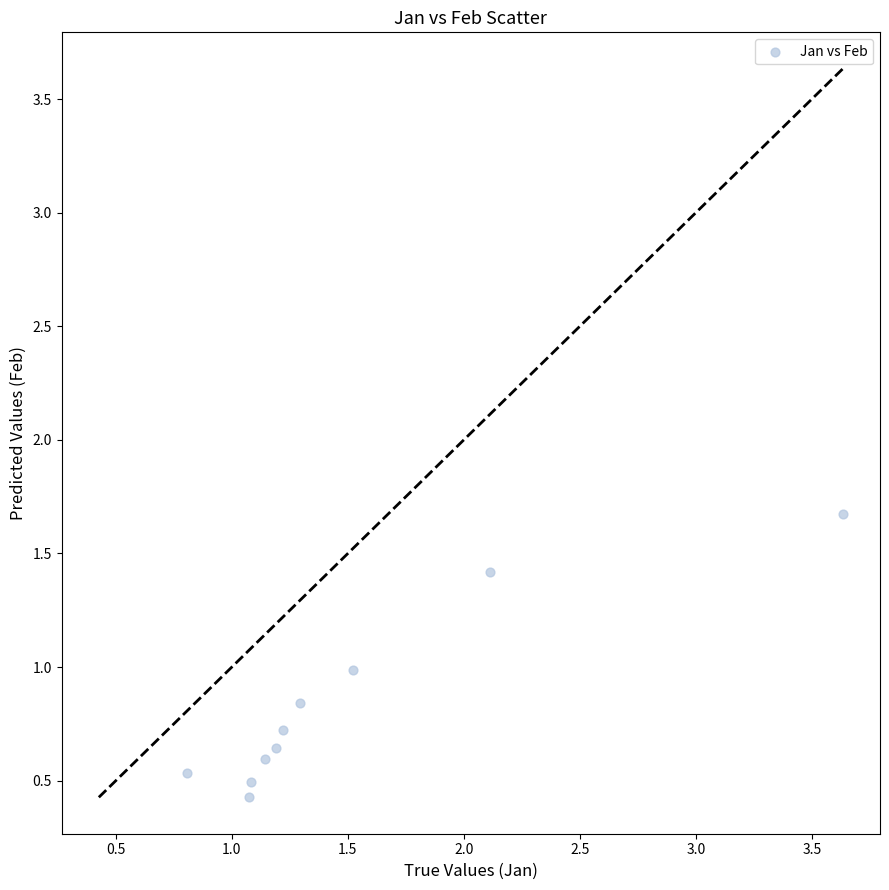

What is the average X value?

1.5